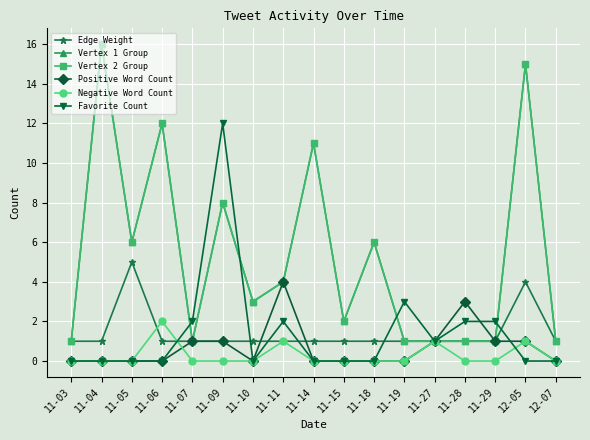

Is this an area chart (filled region under the line)?

No